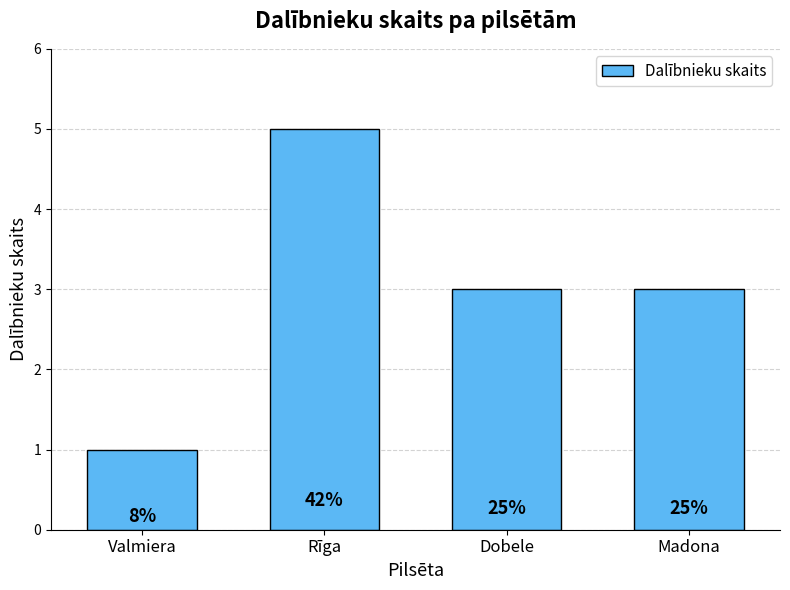

Does the chart contain stacked bars?

No